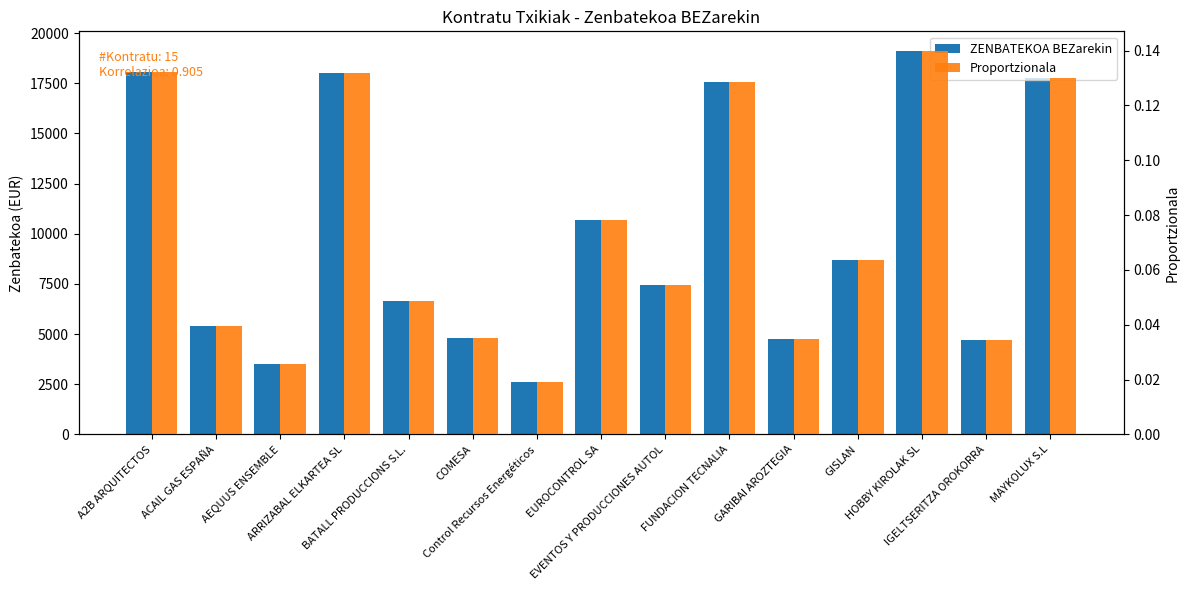

At which label is Proportzionala closest to 0?

Control Recursos Energéticos